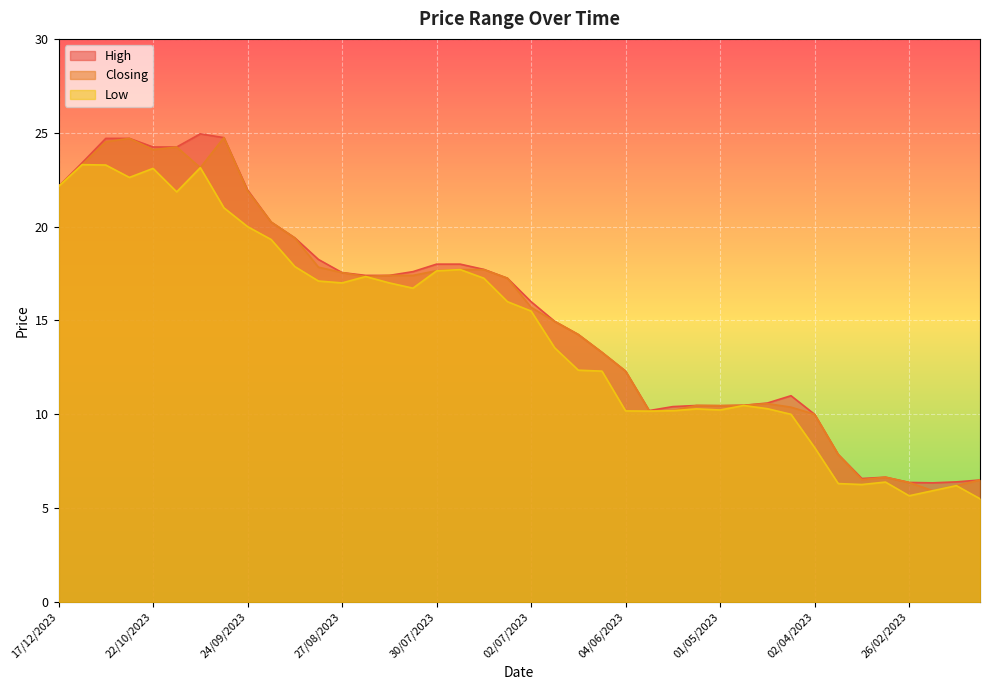

At which label does Closing first exceed 17?

17/12/2023